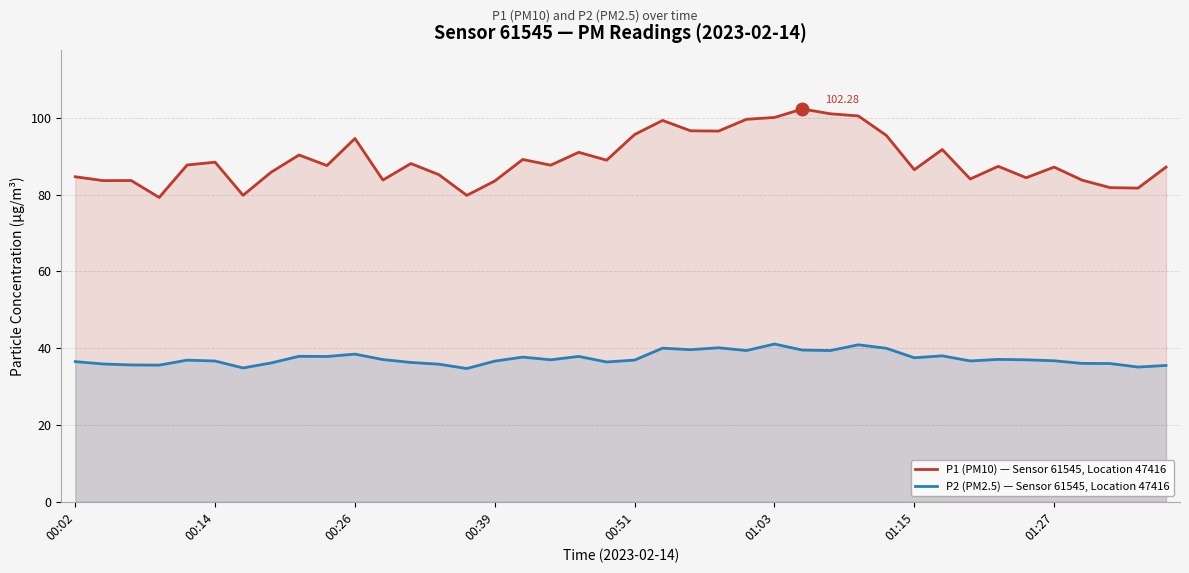

Read the P1 (PM10) — Sensor 61545, Location 47416 value at 31.

91.7